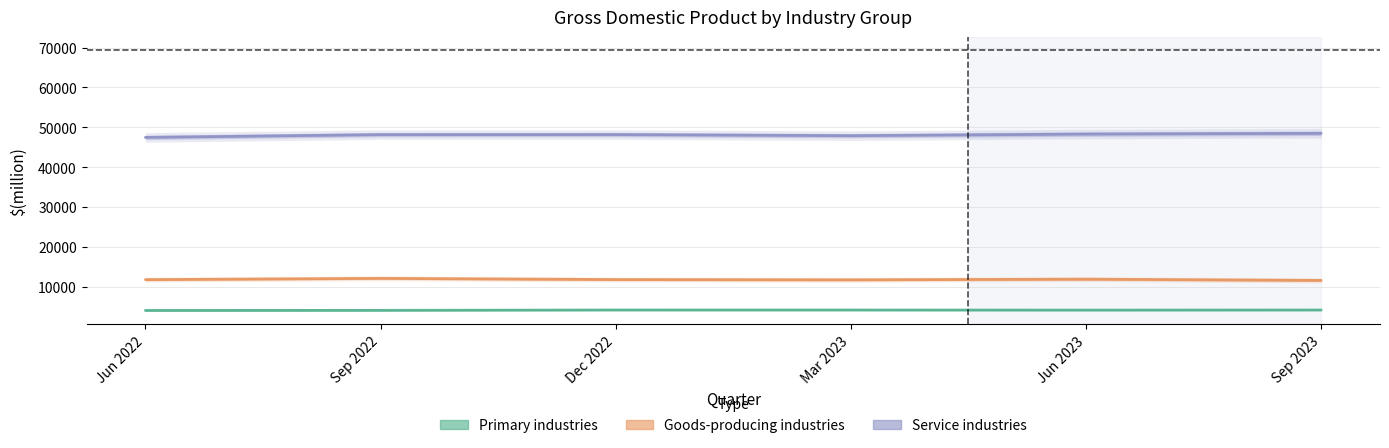

At which category does the chart reach its peak across all series?

Sep 2023